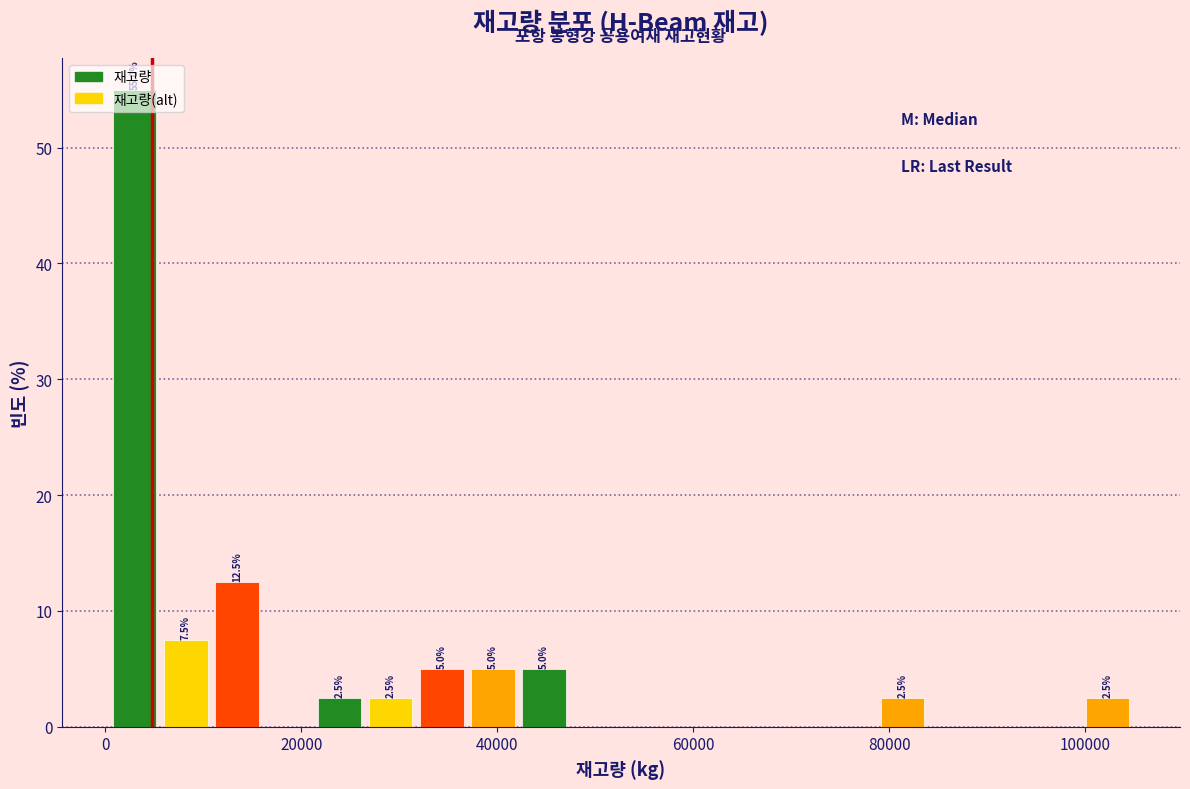

Read against the x-axis, roughly where is the centre of the tallest bar?

2000